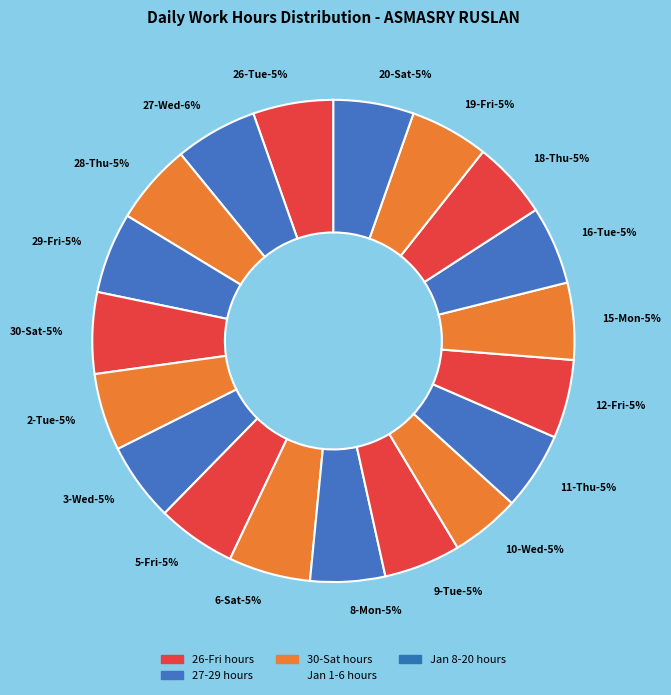

What percentage is NOT represented by 10-Wed?

95.3%